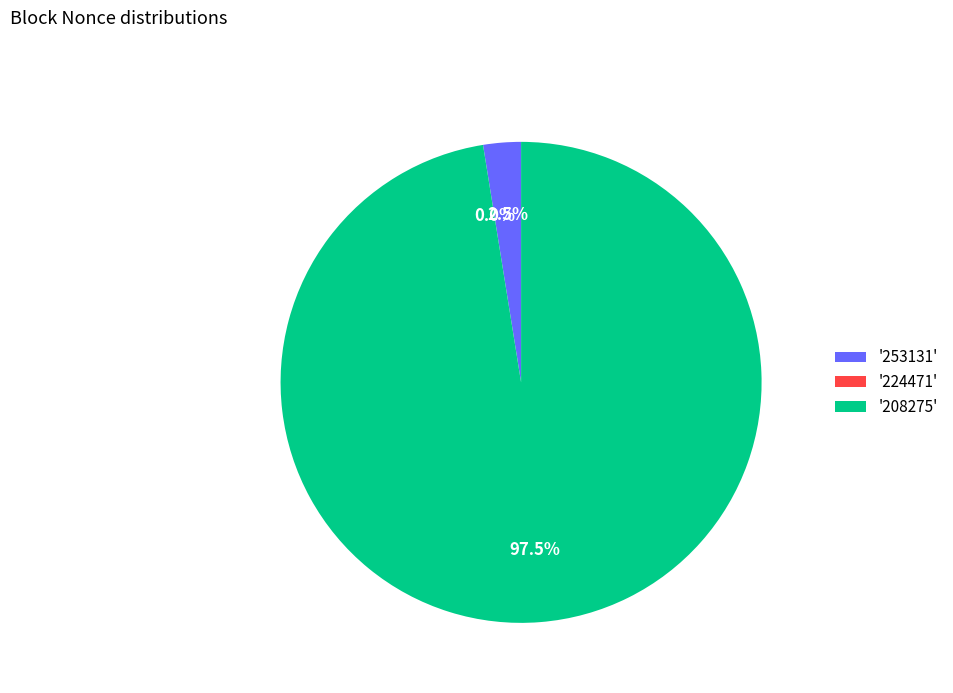

True or false: 253131 accounts for 13% of the total.

False